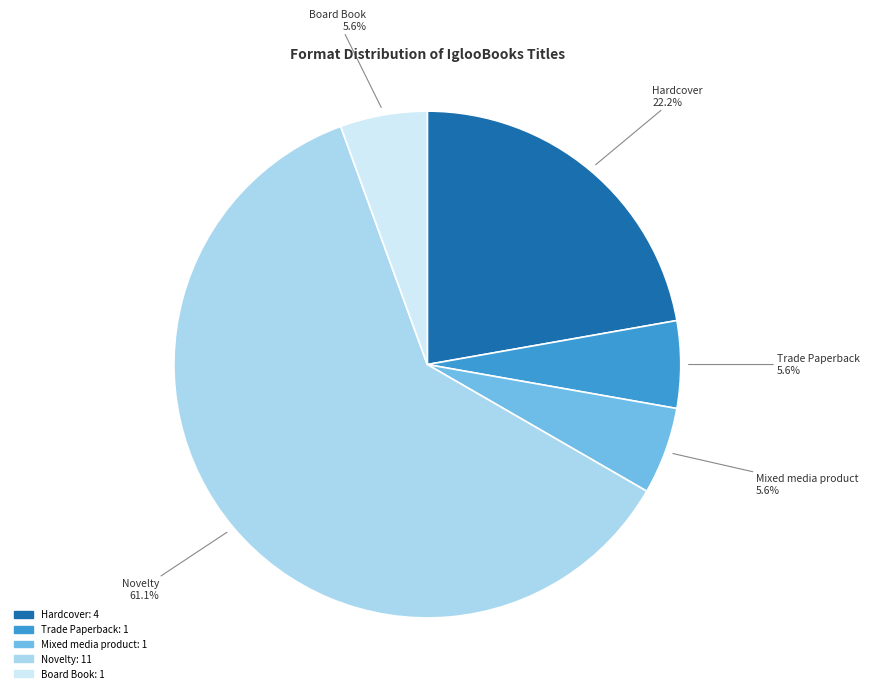

What percentage is the Hardcover slice, to the nearest percent?

22%